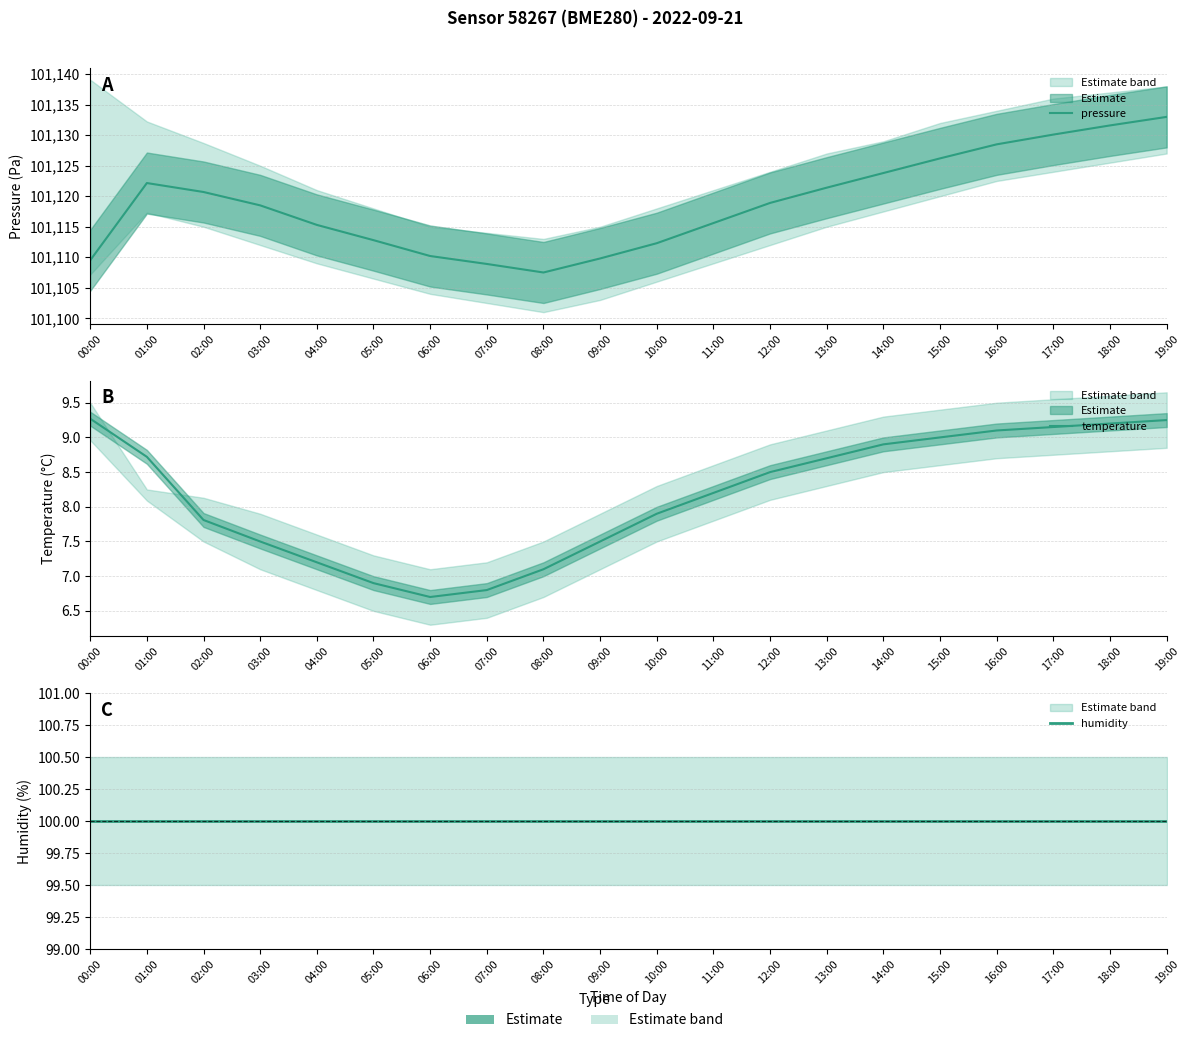

Rank the categories by pressure value from lowest to highest.

08:00, 07:00, 00:00, 09:00, 06:00, 10:00, 05:00, 04:00, 11:00, 03:00, 12:00, 02:00, 13:00, 01:00, 14:00, 15:00, 16:00, 17:00, 18:00, 19:00